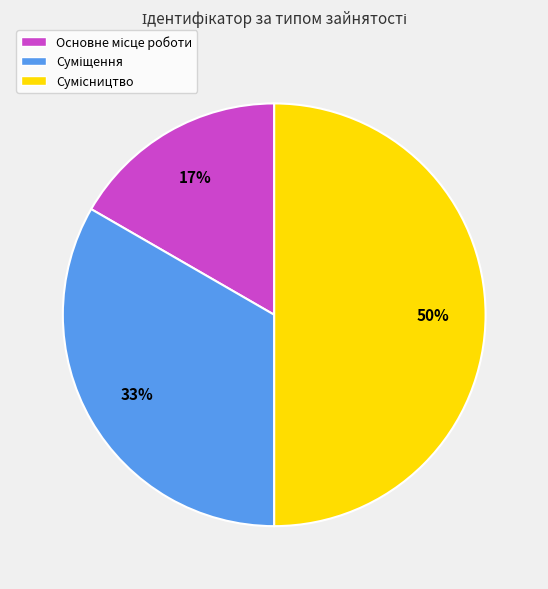

To the nearest percent, what is the average slice percentage?

33%